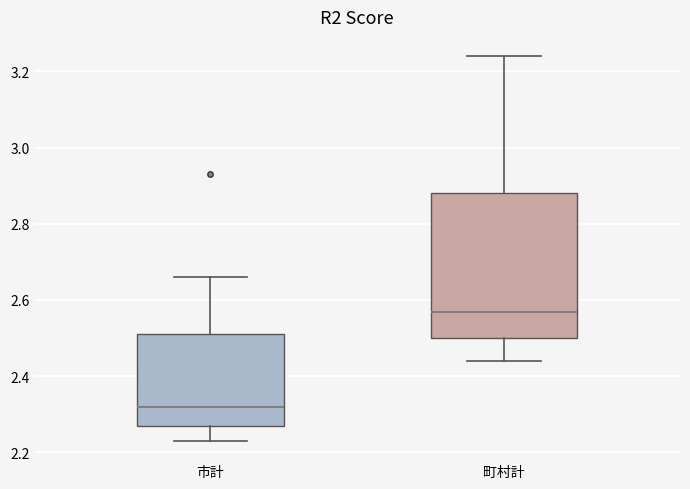

Which box has the lowest median line?

市計